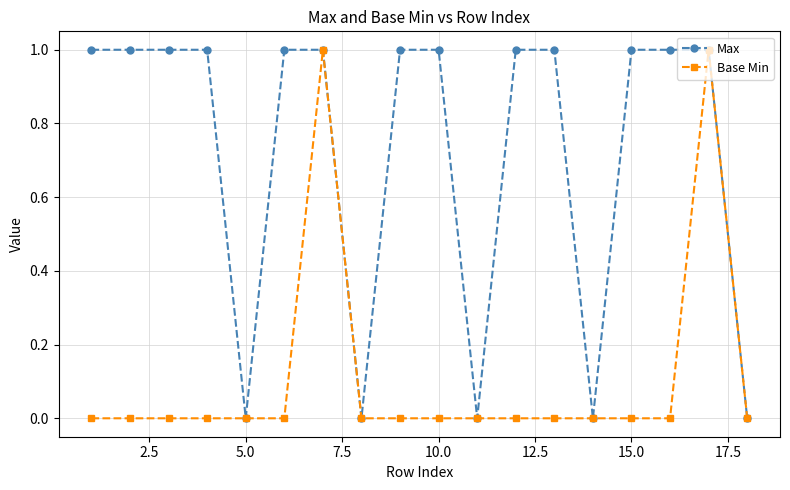

In Max, how many points are lower than both neighbors (excluding endpoints)?

4